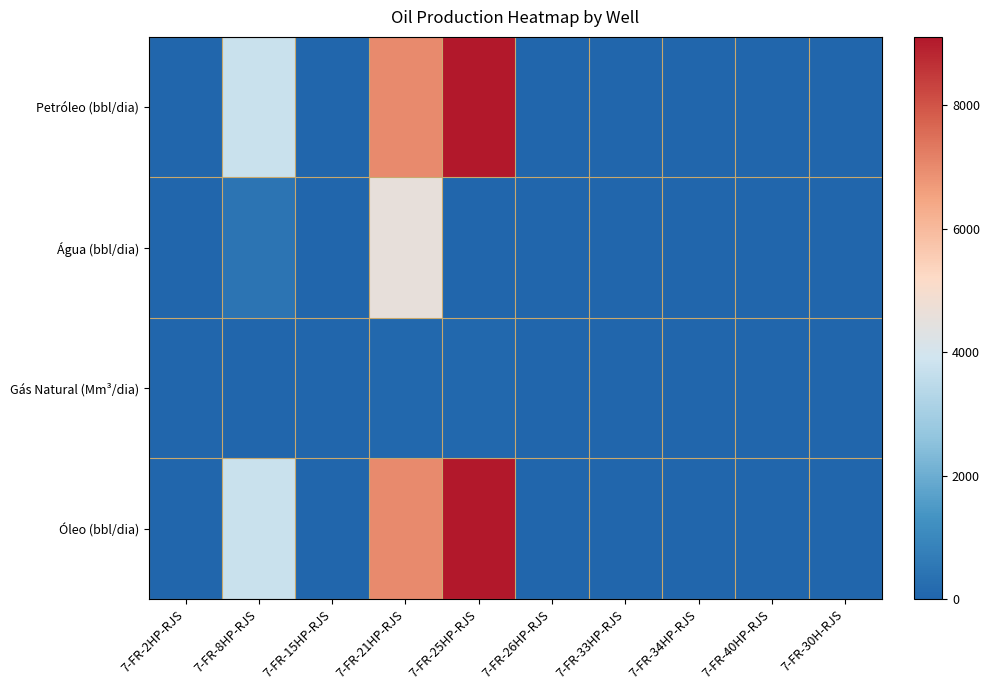

At which category is the sum across all series the highest?

7-FR-21HP-RJS